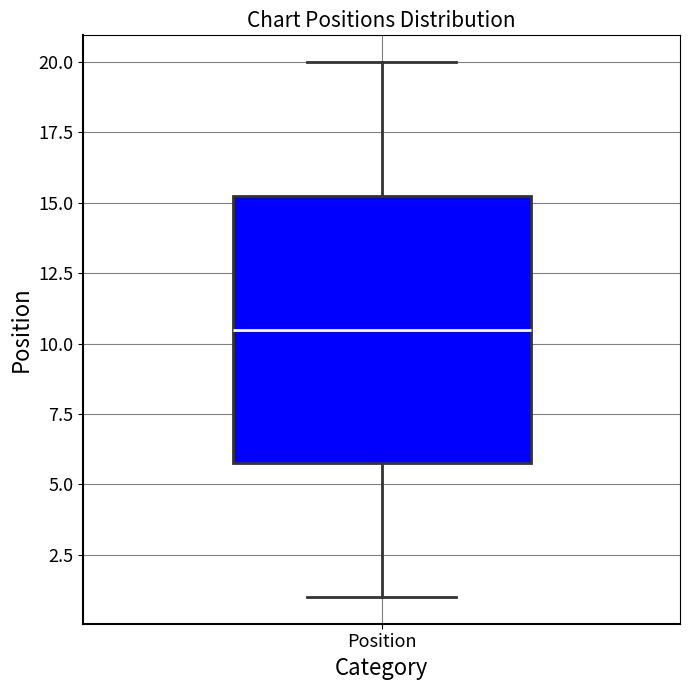

Read this box plot against the y-axis: the position of the median line, the range covered by the box, and the ends of both whiskers. The values are not printed on the chart, so give them approximately, as read against the axis.

median 10.5, box 6.0 to 15.5, whiskers 1.0 to 20.0